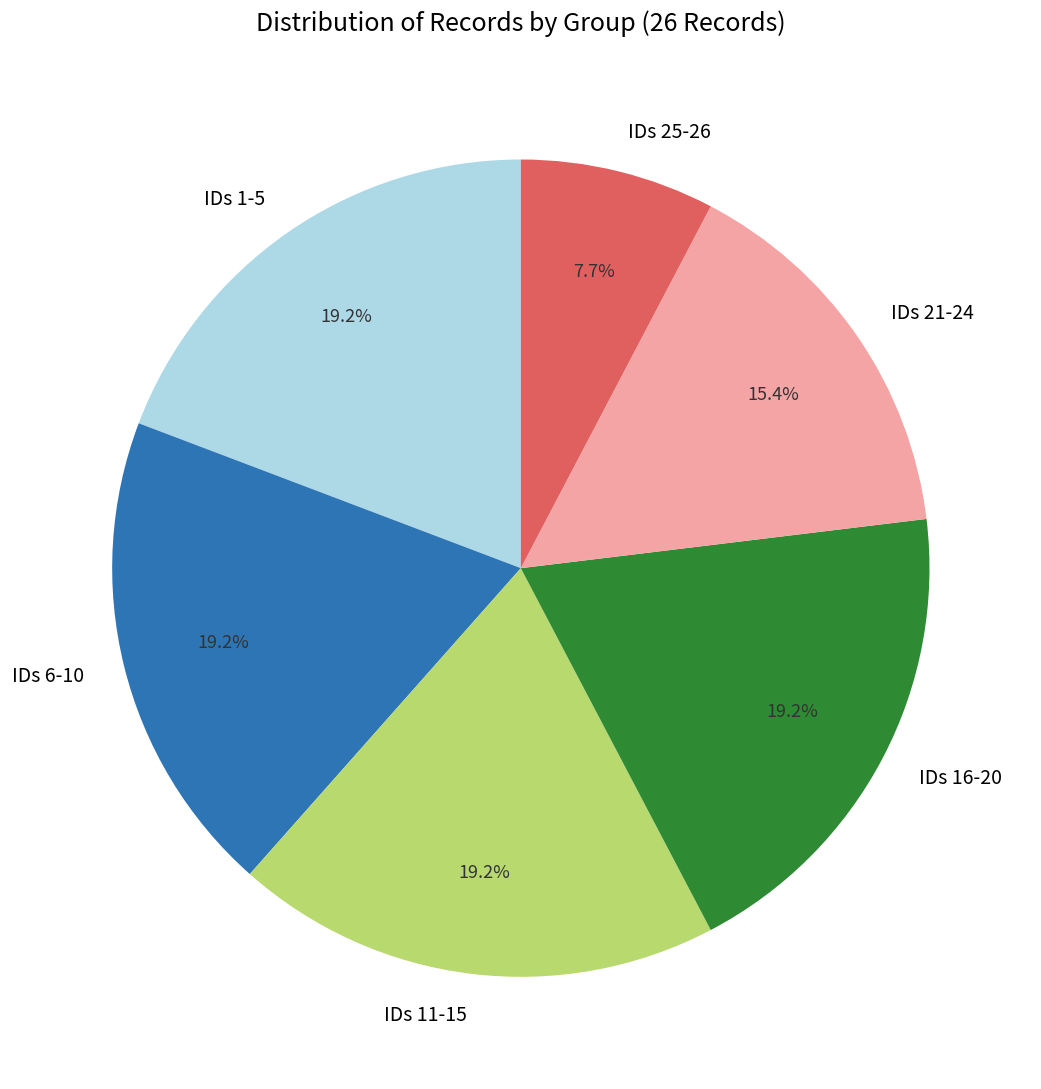

Is there any slice that represents more than half of the pie?

No